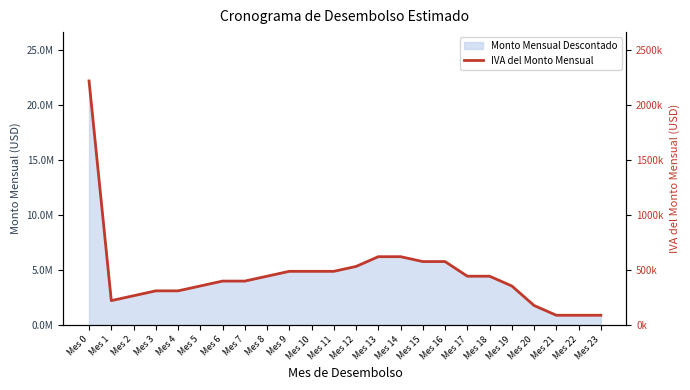

Does the chart have visible grid lines?

No